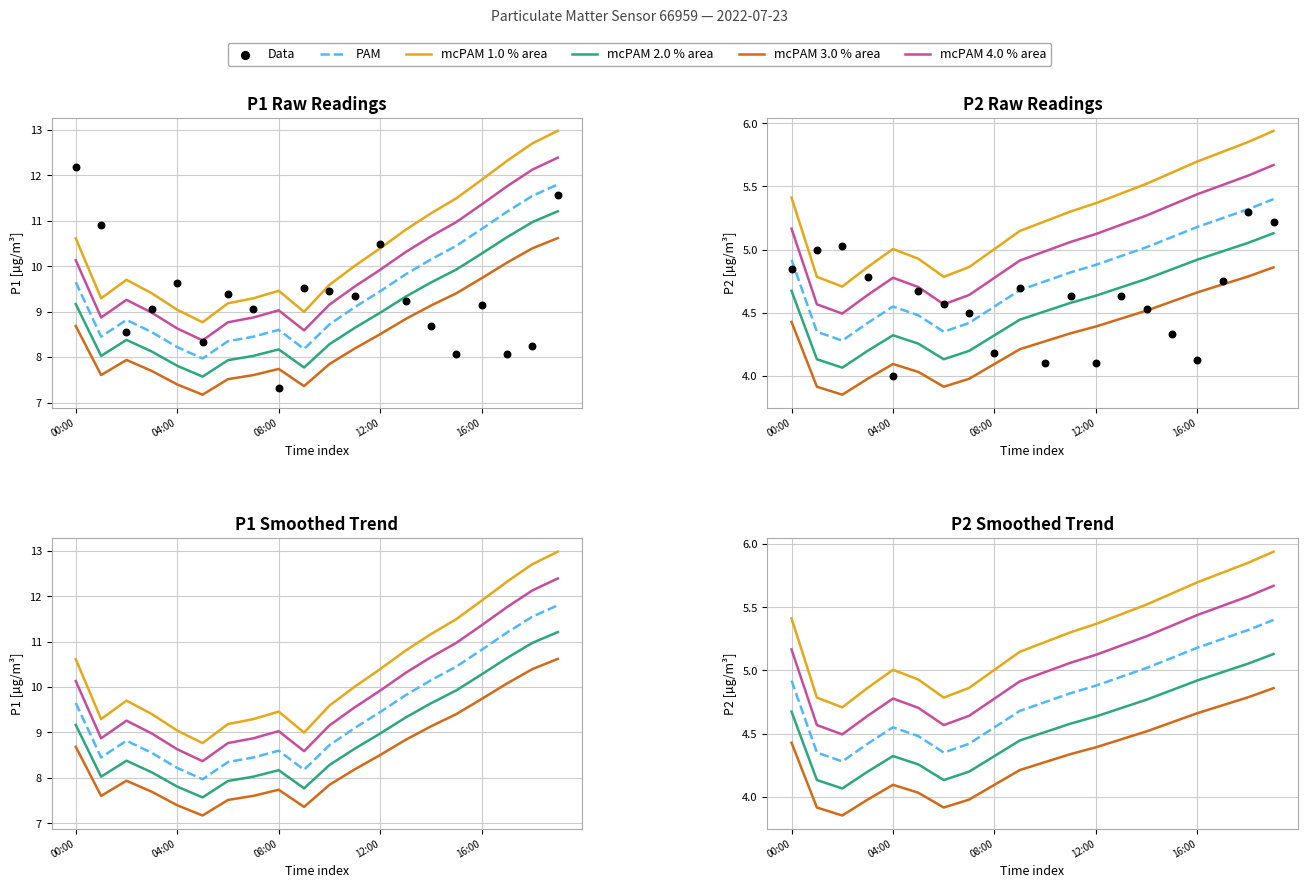

Which series contains the highest Y value?

mcPAM 1.0 % area